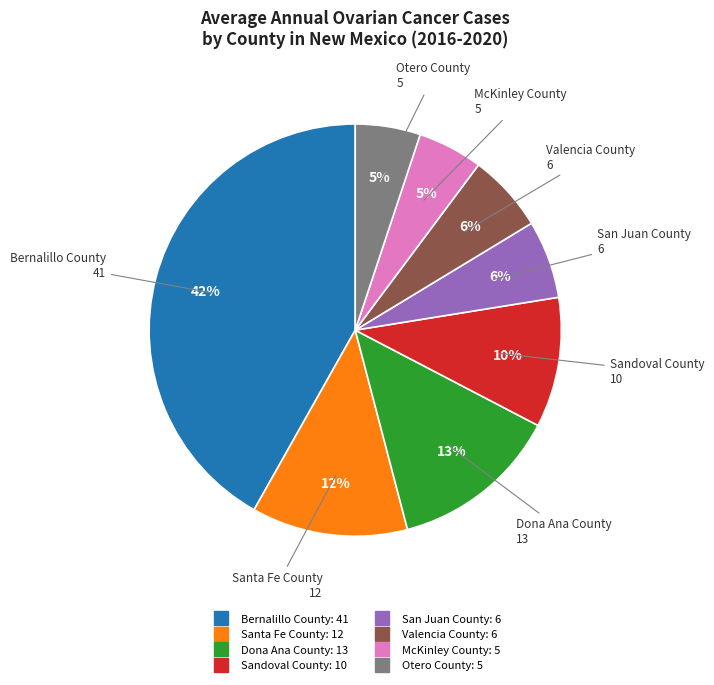

To the nearest percent, what portion does Dona Ana County represent?

13%